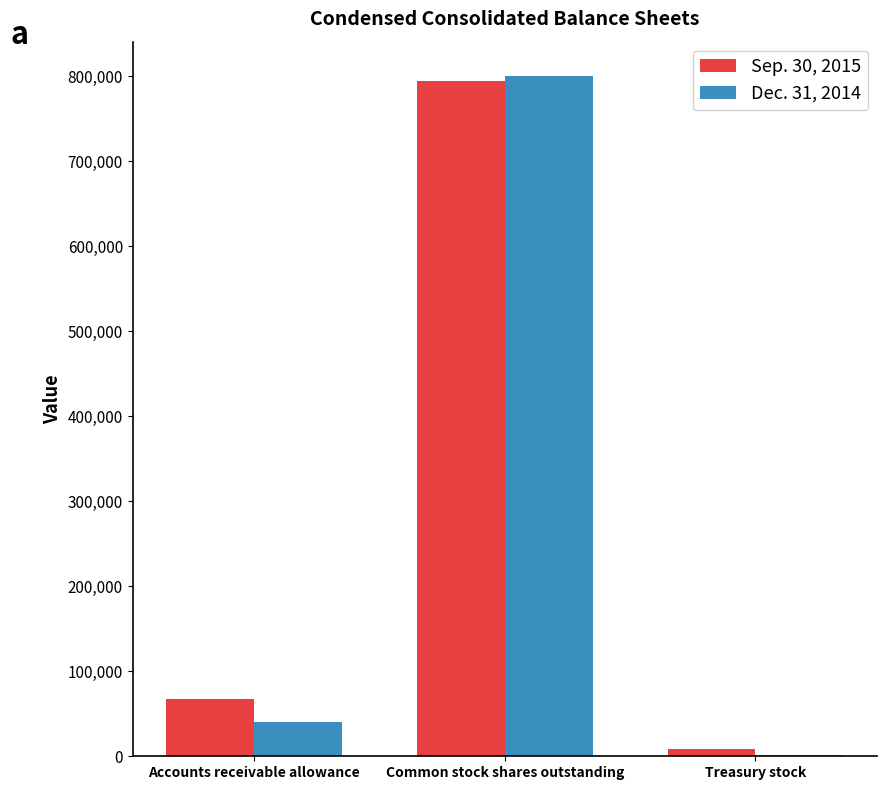

Read the Sep. 30, 2015 value at Common stock shares outstanding, to the nearest 100.

794100